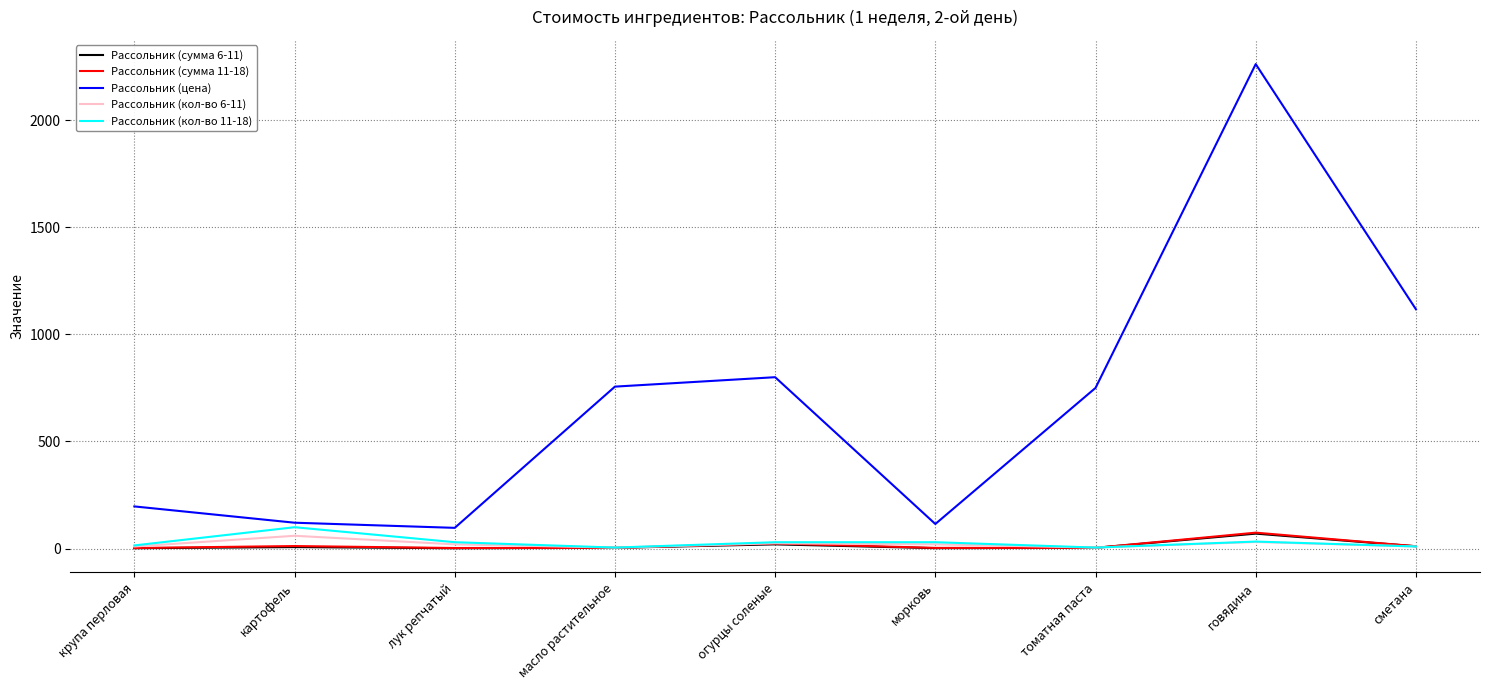

Which category has the highest value across all series?

говядина